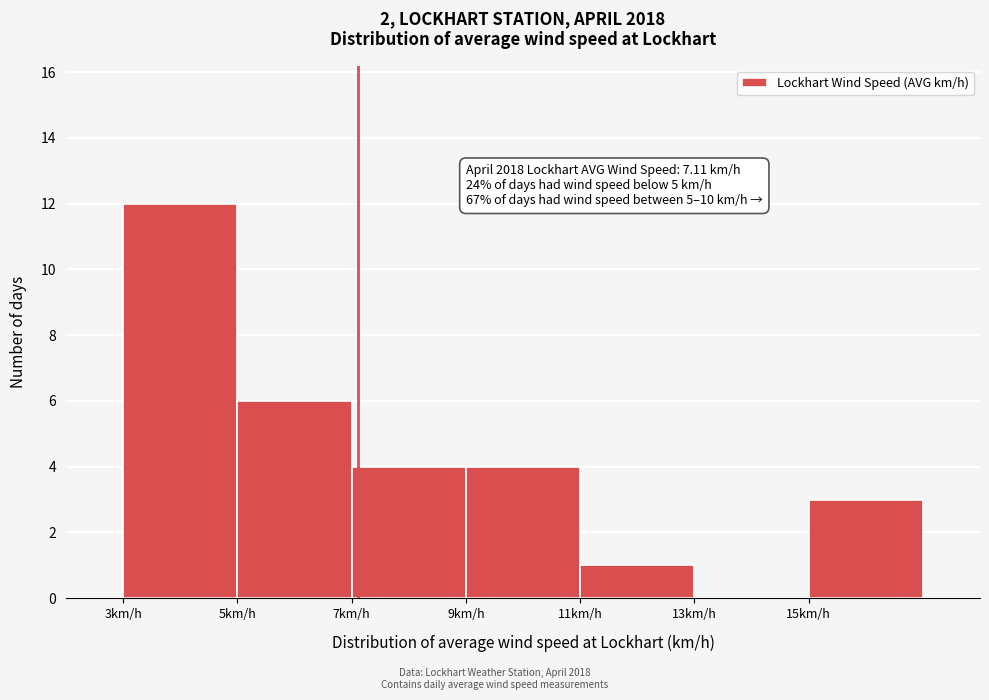

Which range on the x-axis has the tallest bar?

3 to 5